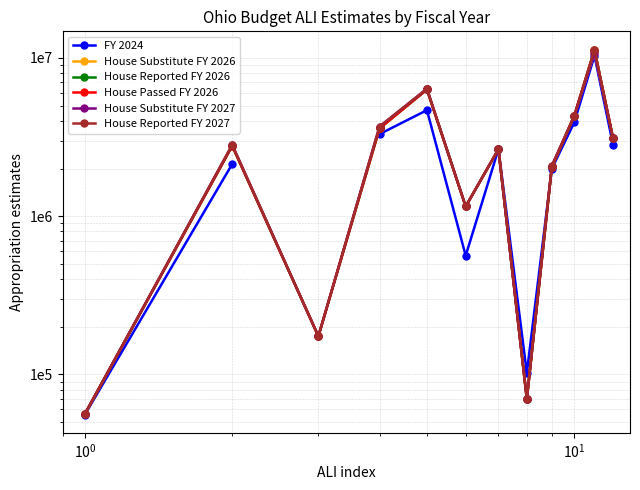

Which series has the largest total across all categories?

House Reported FY 2027